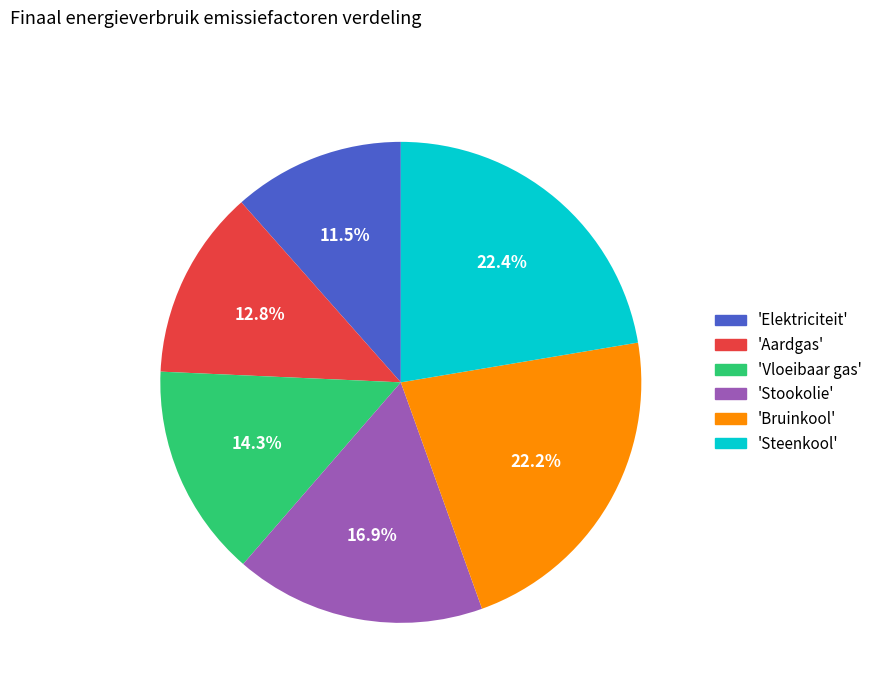

Is there a majority slice in this chart?

No